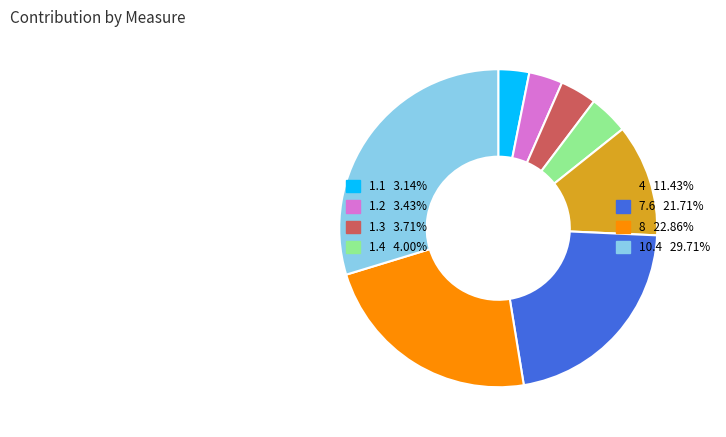

Count the number of slices in the pie.

8